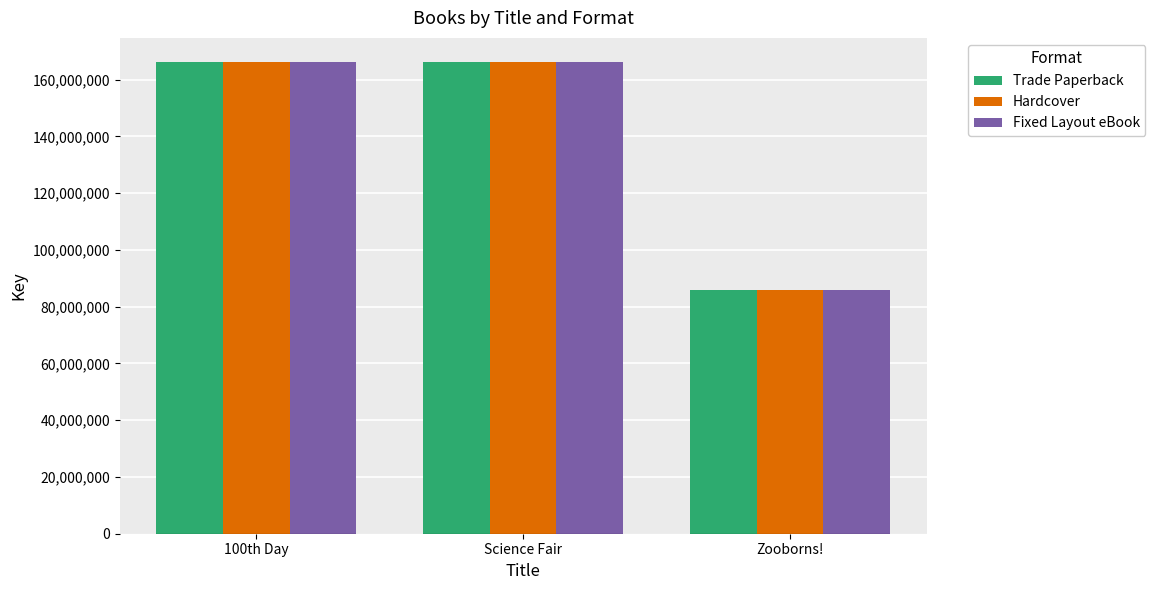

The value of Hardcover at 100th Day is 94752834. True or false?

False